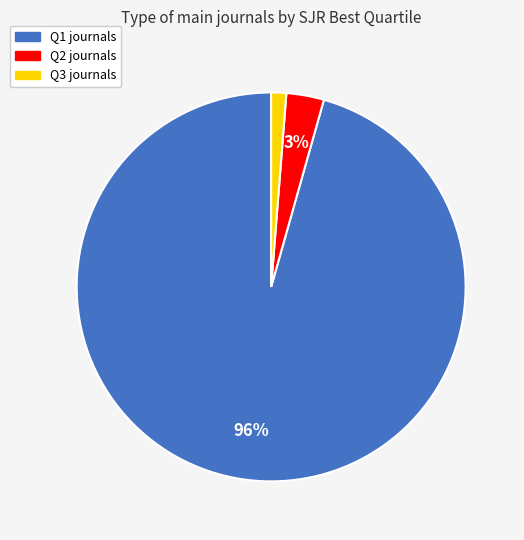

What percentage is the Q1 slice, to the nearest percent?

96%